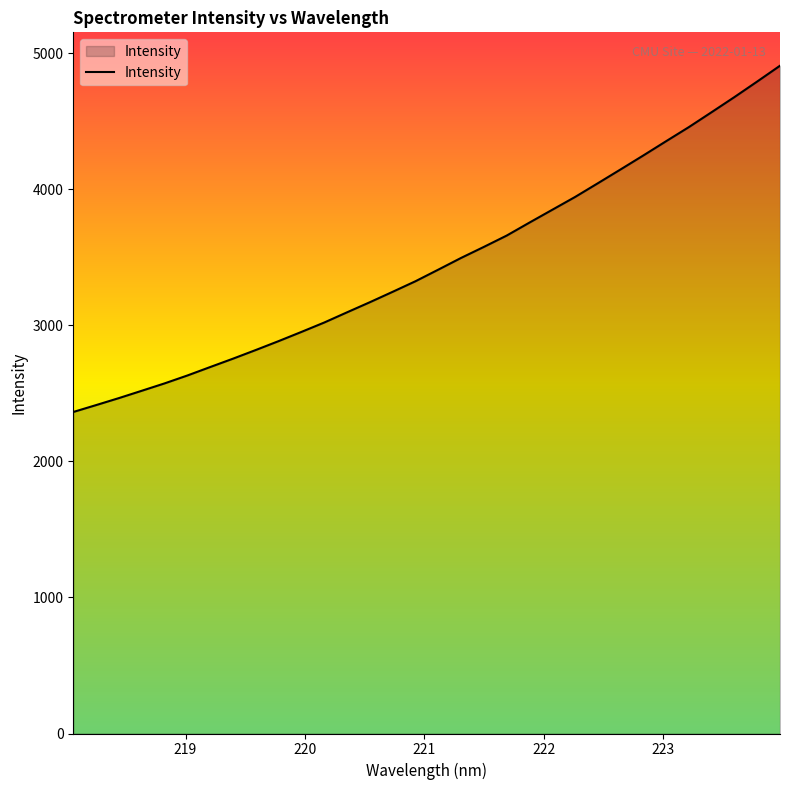

What is the difference between the maximum and minimum values?

2545.2